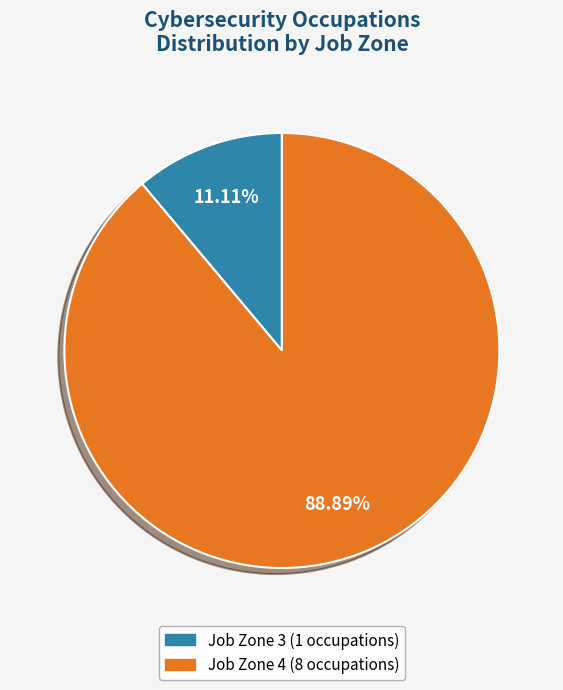

Is there any slice that represents more than half of the pie?

Yes